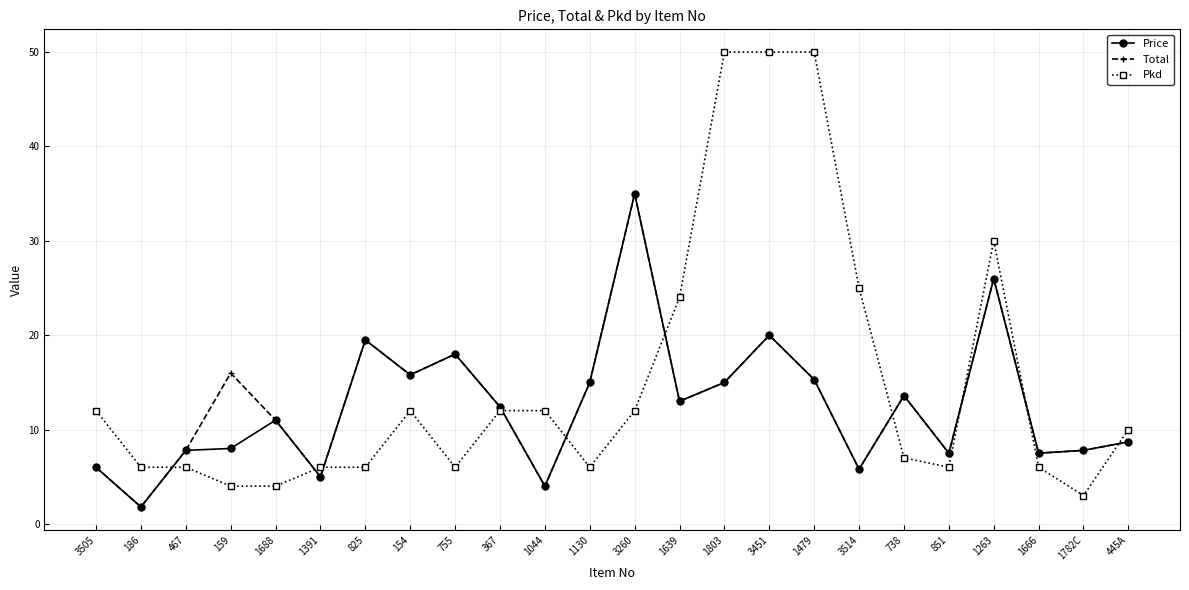

At which label does Total reach its minimum?

186